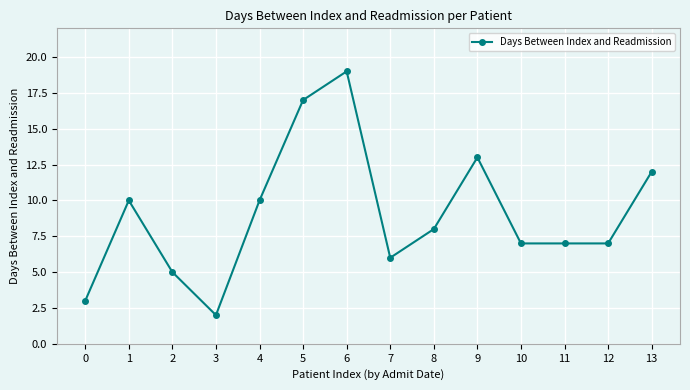

What is the value of the 3rd point from the left?

5